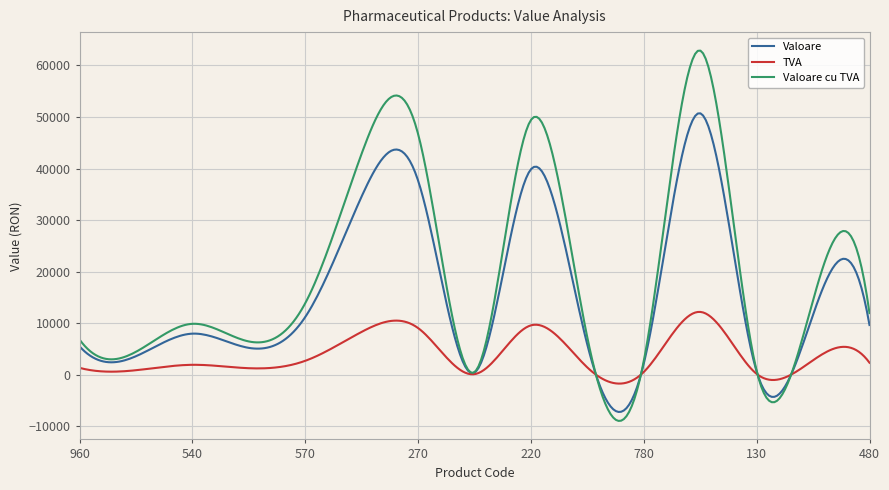

True or false: Valoare has more than 2 points higher than both neighbors.

True